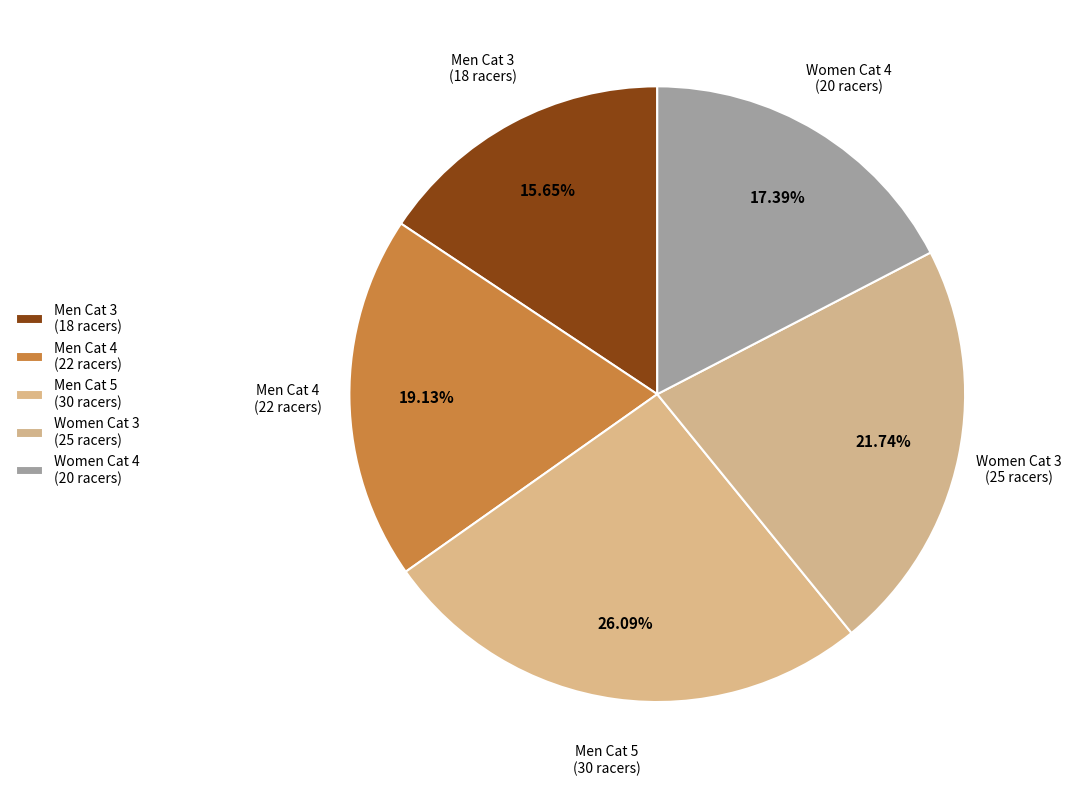

How many segments does this pie chart have?

5